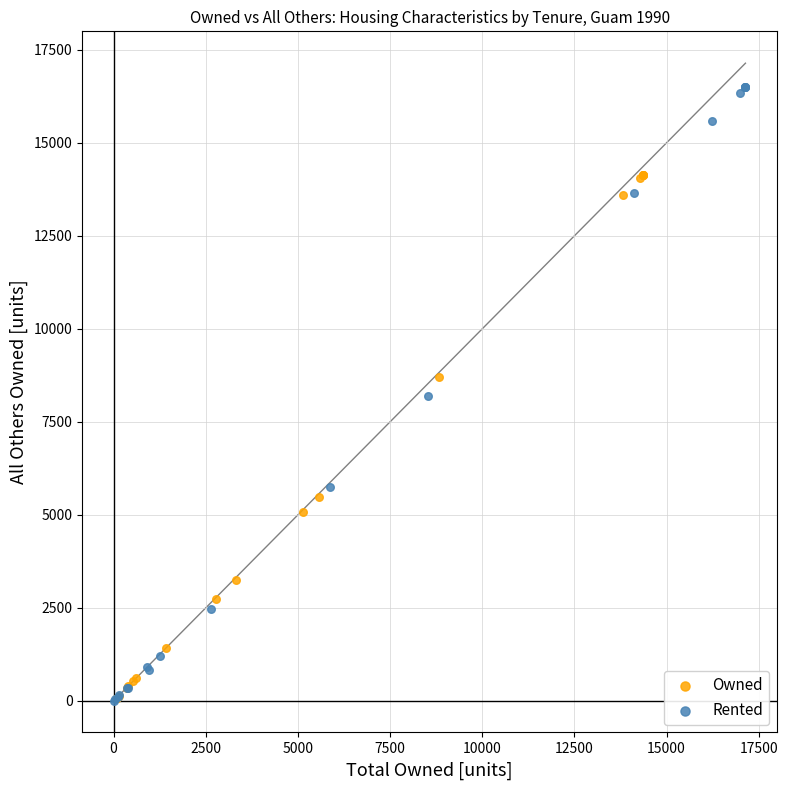

Which series reaches the maximum Y coordinate?

Rented